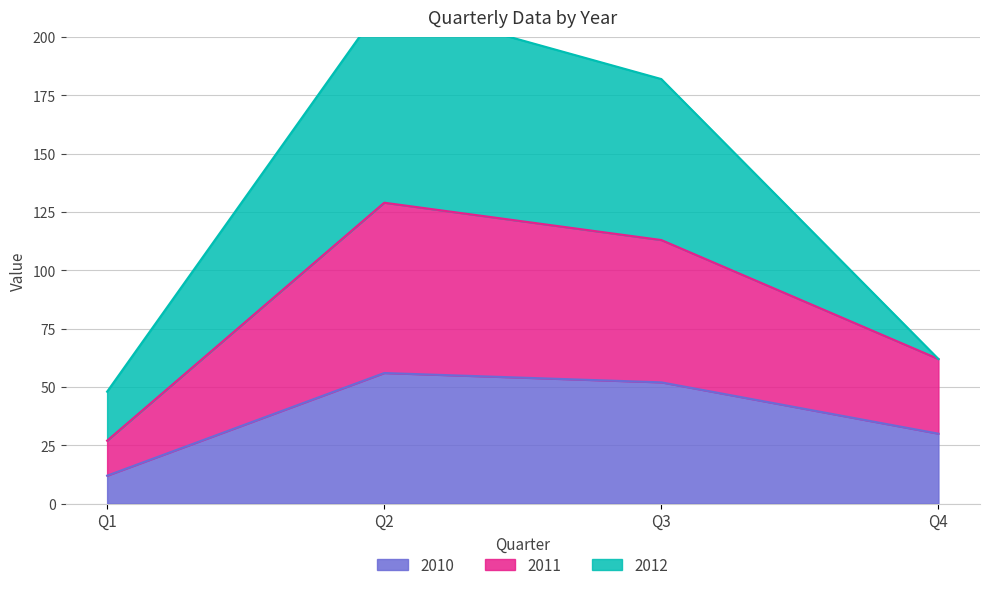

Where is 2010 nearest to the value 34?

Q4